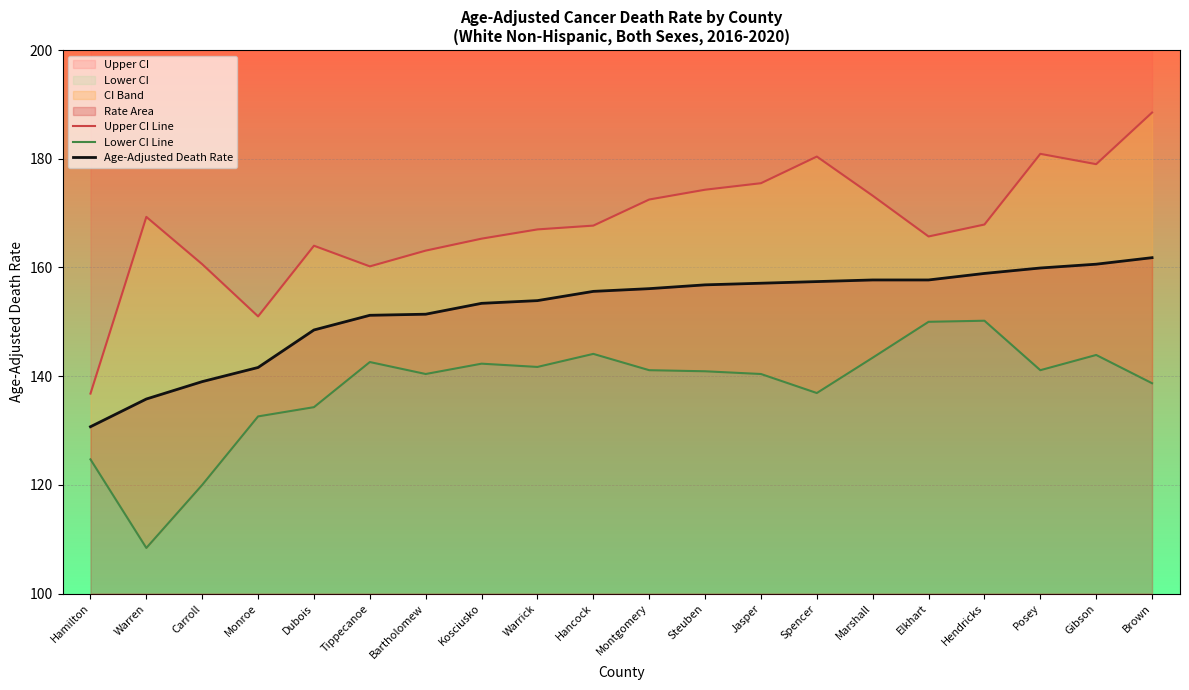

Reading left to right, what are all the values shown in this chart?

Upper CI Line: 136.8	169.3	160.6	151.0	164.0	160.2	163.1	165.3	167.0	167.7	172.5	174.3	175.5	180.4	173.2	165.7	167.9	180.9	179.0	188.5
Lower CI Line: 124.7	108.4	120.0	132.6	134.3	142.6	140.4	142.3	141.7	144.1	141.1	140.9	140.4	136.9	143.4	150.0	150.2	141.1	143.9	138.7
Age-Adjusted Death Rate: 130.7	135.8	139.0	141.6	148.5	151.2	151.4	153.4	153.9	155.6	156.1	156.8	157.1	157.4	157.7	157.7	158.9	159.9	160.6	161.8